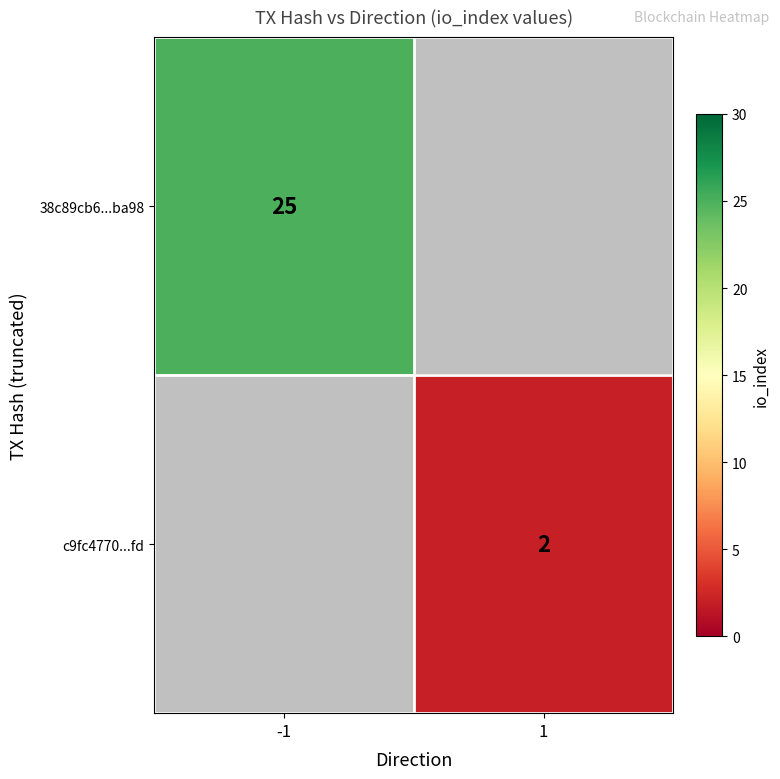

How many categories are shown in the chart?

2